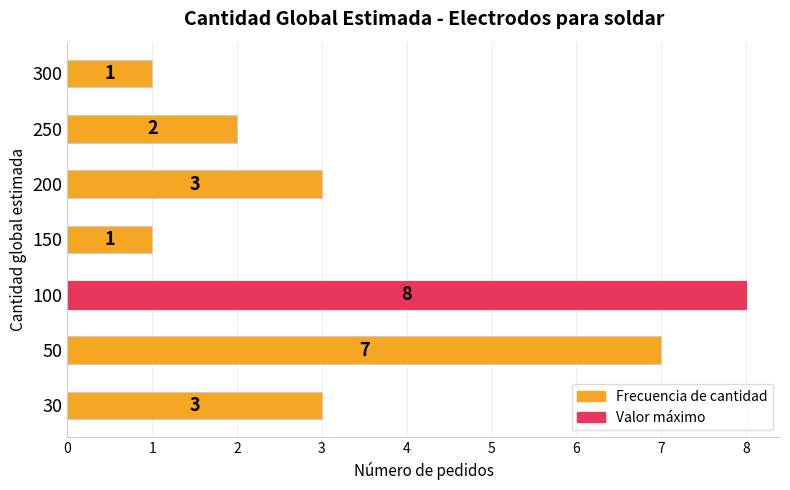

How many values are below 3?

3